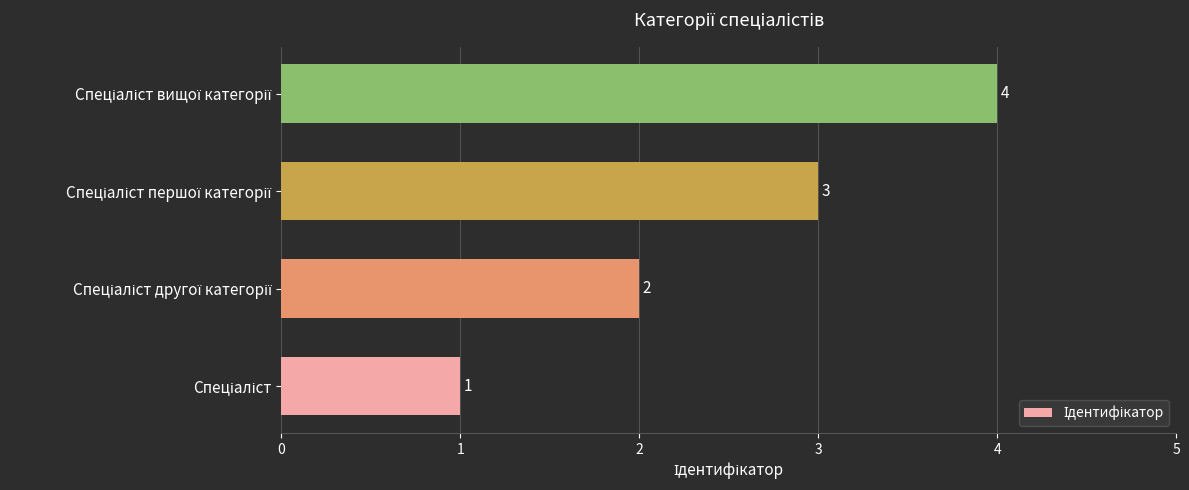

What is the sum of all values?

10